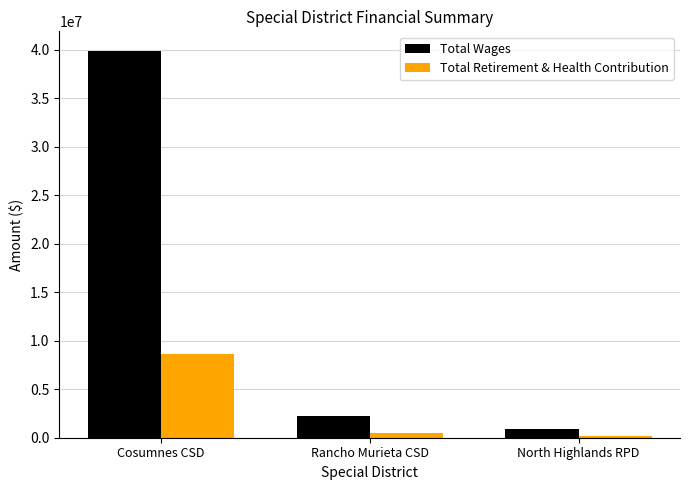

What is the sum of the Total Wages values at Cosumnes CSD and Rancho Murieta CSD?

42106666.0